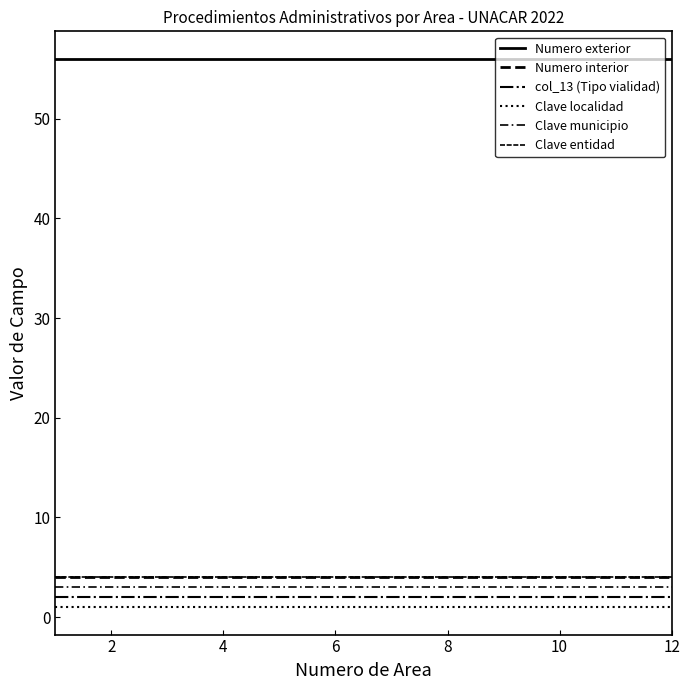

Does the chart display data point markers on the line(s)?

No